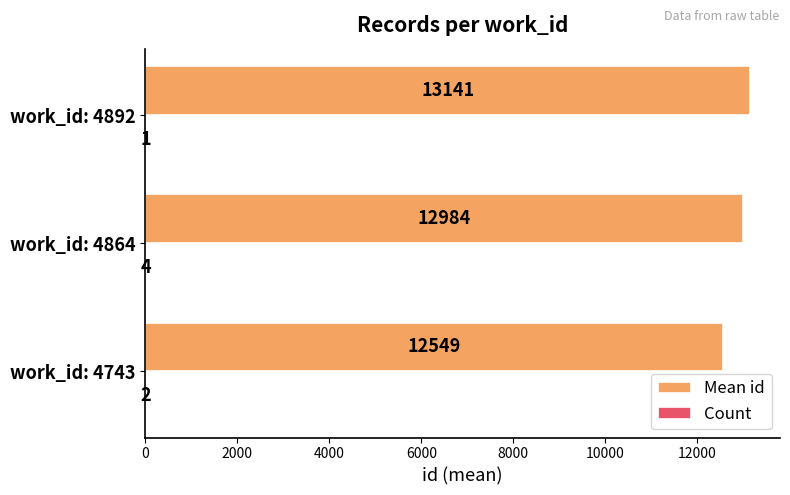

Which category has the highest value in the Mean id series?

work_id: 4892